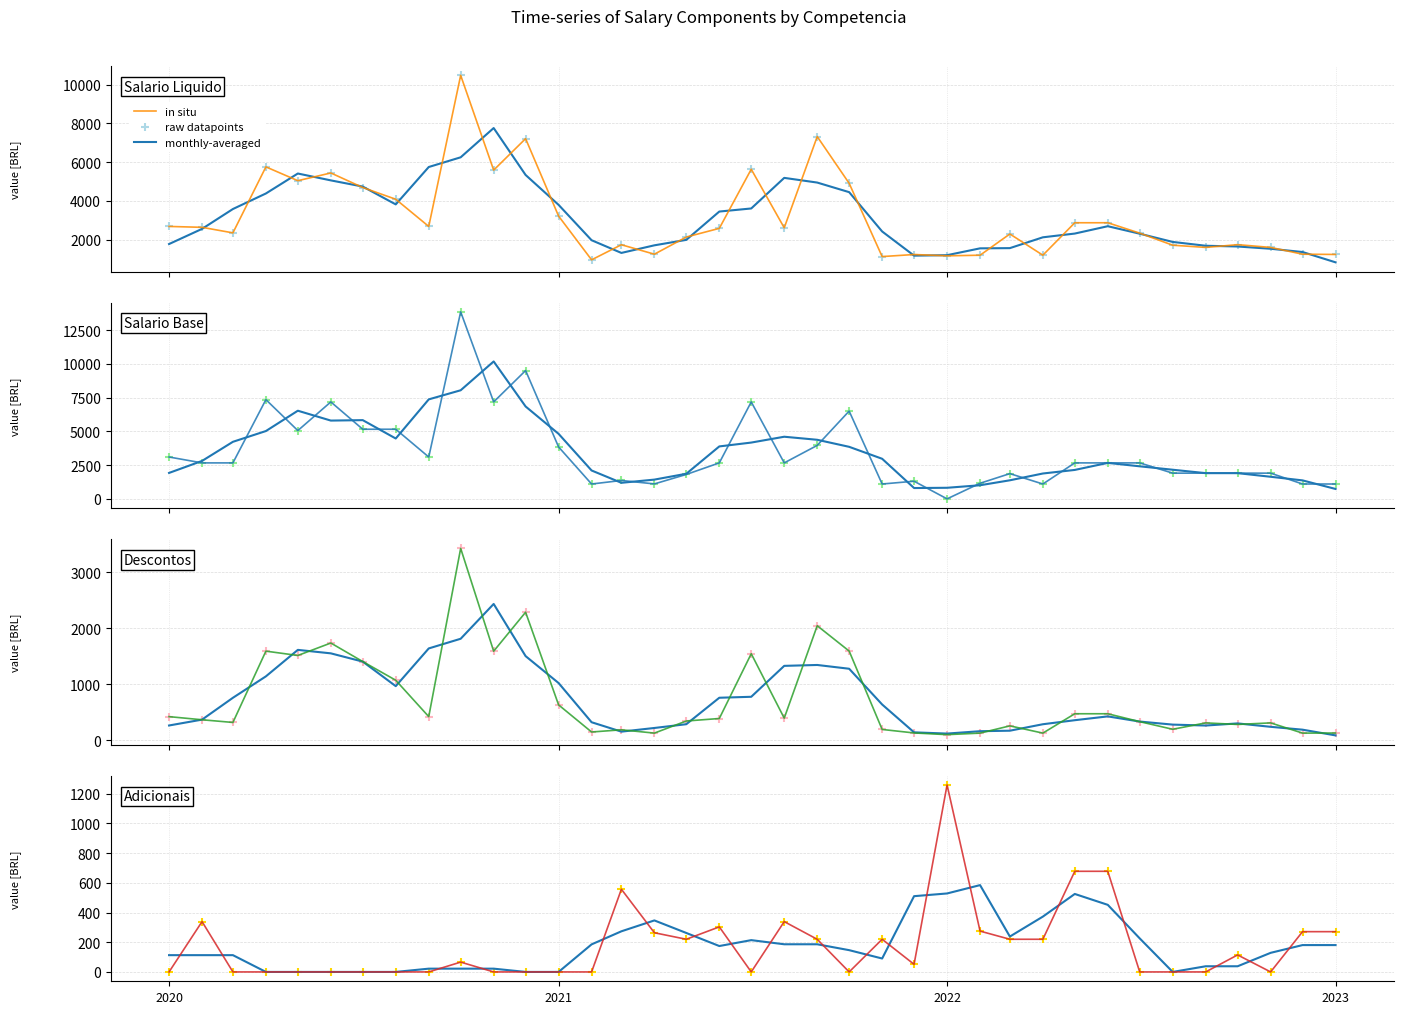

Which series reaches the minimum Y coordinate?

monthly-averaged